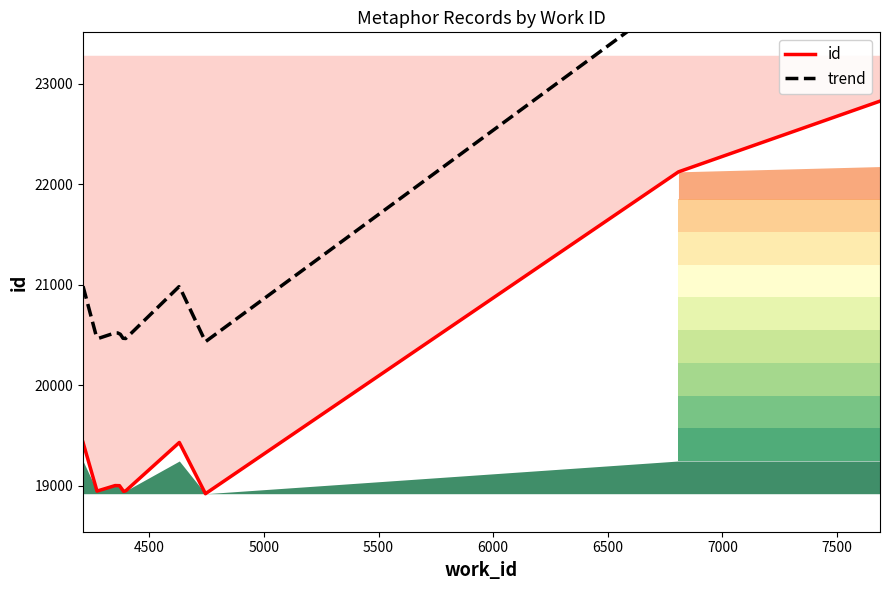

The value at 4211 is 29454. True or false?

False